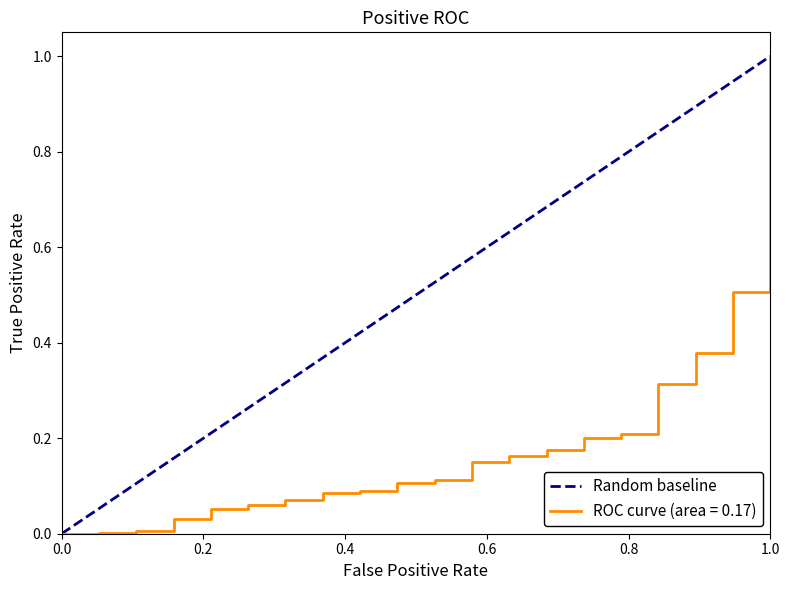

At which label does ROC curve (area = 0.17) reach its peak?

1.0